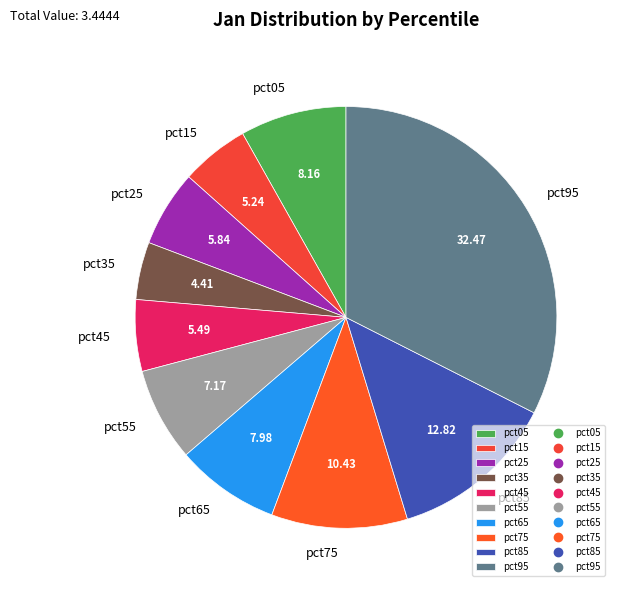

Count the number of slices in the pie.

10